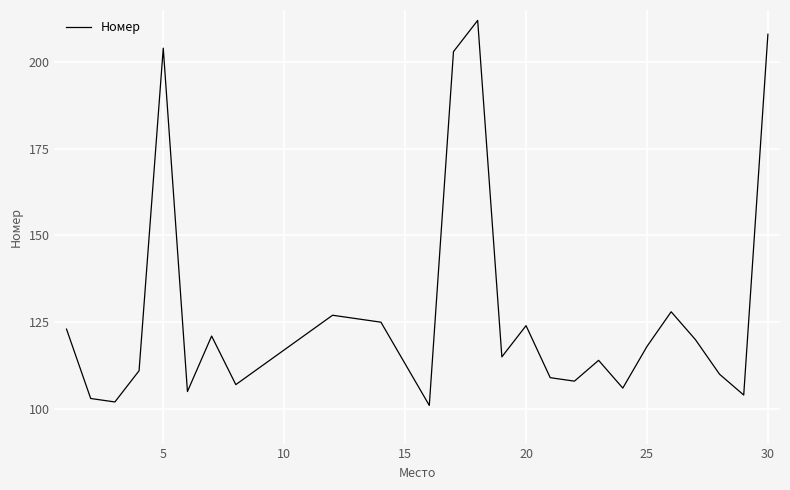

Does the chart display data point markers on the line(s)?

No